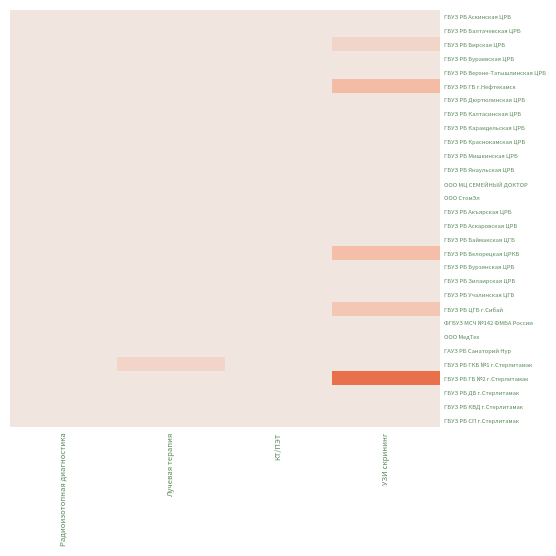

Reading left to right, extract all data points from this chart.

ГБУЗ РБ Аскинская ЦРБ: Радиоизотопная диагностика=0	Лучевая терапия=0	КТ/ПЭТ=0	УЗИ скрининг=0
ГБУЗ РБ Балтачевская ЦРБ: Радиоизотопная диагностика=0	Лучевая терапия=0	КТ/ПЭТ=0	УЗИ скрининг=0
ГБУЗ РБ Бирская ЦРБ: Радиоизотопная диагностика=0	Лучевая терапия=0	КТ/ПЭТ=0	УЗИ скрининг=1237708
ГБУЗ РБ Бураевская ЦРБ: Радиоизотопная диагностика=0	Лучевая терапия=0	КТ/ПЭТ=0	УЗИ скрининг=0
ГБУЗ РБ Верхне-Татышлинская ЦРБ: Радиоизотопная диагностика=0	Лучевая терапия=0	КТ/ПЭТ=0	УЗИ скрининг=0
ГБУЗ РБ ГБ г.Нефтекамск: Радиоизотопная диагностика=0	Лучевая терапия=0	КТ/ПЭТ=0	УЗИ скрининг=3103300
ГБУЗ РБ Дюртюлинская ЦРБ: Радиоизотопная диагностика=0	Лучевая терапия=0	КТ/ПЭТ=0	УЗИ скрининг=0
ГБУЗ РБ Калтасинская ЦРБ: Радиоизотопная диагностика=0	Лучевая терапия=0	КТ/ПЭТ=0	УЗИ скрининг=0
ГБУЗ РБ Караидельская ЦРБ: Радиоизотопная диагностика=0	Лучевая терапия=0	КТ/ПЭТ=0	УЗИ скрининг=0
ГБУЗ РБ Краснокамская ЦРБ: Радиоизотопная диагностика=0	Лучевая терапия=0	КТ/ПЭТ=0	УЗИ скрининг=0
ГБУЗ РБ Мишкинская ЦРБ: Радиоизотопная диагностика=0	Лучевая терапия=0	КТ/ПЭТ=0	УЗИ скрининг=0
ГБУЗ РБ Янаульская ЦРБ: Радиоизотопная диагностика=0	Лучевая терапия=0	КТ/ПЭТ=0	УЗИ скрининг=0
ООО МЦ СЕМЕЙНЫЙ ДОКТОР: Радиоизотопная диагностика=0	Лучевая терапия=0	КТ/ПЭТ=0	УЗИ скрининг=0
ООО СтомЭл: Радиоизотопная диагностика=0	Лучевая терапия=0	КТ/ПЭТ=0	УЗИ скрининг=0
ГБУЗ РБ Акъярская ЦРБ: Радиоизотопная диагностика=0	Лучевая терапия=0	КТ/ПЭТ=0	УЗИ скрининг=0
ГБУЗ РБ Аскаровская ЦРБ: Радиоизотопная диагностика=0	Лучевая терапия=0	КТ/ПЭТ=0	УЗИ скрининг=0
ГБУЗ РБ Баймакская ЦГБ: Радиоизотопная диагностика=0	Лучевая терапия=0	КТ/ПЭТ=0	УЗИ скрининг=0
ГБУЗ РБ Белорецкая ЦРКБ: Радиоизотопная диагностика=0	Лучевая терапия=0	КТ/ПЭТ=0	УЗИ скрининг=2985000
ГБУЗ РБ Бурзянская ЦРБ: Радиоизотопная диагностика=0	Лучевая терапия=0	КТ/ПЭТ=0	УЗИ скрининг=0
ГБУЗ РБ Зилаирская ЦРБ: Радиоизотопная диагностика=0	Лучевая терапия=0	КТ/ПЭТ=0	УЗИ скрининг=0
ГБУЗ РБ Учалинская ЦГБ: Радиоизотопная диагностика=0	Лучевая терапия=0	КТ/ПЭТ=0	УЗИ скрининг=0
ГБУЗ РБ ЦГБ г.Сибай: Радиоизотопная диагностика=0	Лучевая терапия=0	КТ/ПЭТ=0	УЗИ скрининг=2388000
ФГБУЗ МСЧ №142 ФМБА России: Радиоизотопная диагностика=0	Лучевая терапия=0	КТ/ПЭТ=0	УЗИ скрининг=0
ООО МедТех: Радиоизотопная диагностика=0	Лучевая терапия=0	КТ/ПЭТ=0	УЗИ скрининг=0
ГАУЗ РБ Санаторий Нур: Радиоизотопная диагностика=0	Лучевая терапия=0	КТ/ПЭТ=0	УЗИ скрининг=0
ГБУЗ РБ ГКБ №1 г.Стерлитамак: Радиоизотопная диагностика=0	Лучевая терапия=1265172	КТ/ПЭТ=0	УЗИ скрининг=0
ГБУЗ РБ ГБ №2 г.Стерлитамак: Радиоизотопная диагностика=0	Лучевая терапия=0	КТ/ПЭТ=0	УЗИ скрининг=5953050
ГБУЗ РБ ДБ г.Стерлитамак: Радиоизотопная диагностика=0	Лучевая терапия=0	КТ/ПЭТ=0	УЗИ скрининг=0
ГБУЗ РБ КВД г.Стерлитамак: Радиоизотопная диагностика=0	Лучевая терапия=0	КТ/ПЭТ=0	УЗИ скрининг=0
ГБУЗ РБ СП г.Стерлитамак: Радиоизотопная диагностика=0	Лучевая терапия=0	КТ/ПЭТ=0	УЗИ скрининг=0